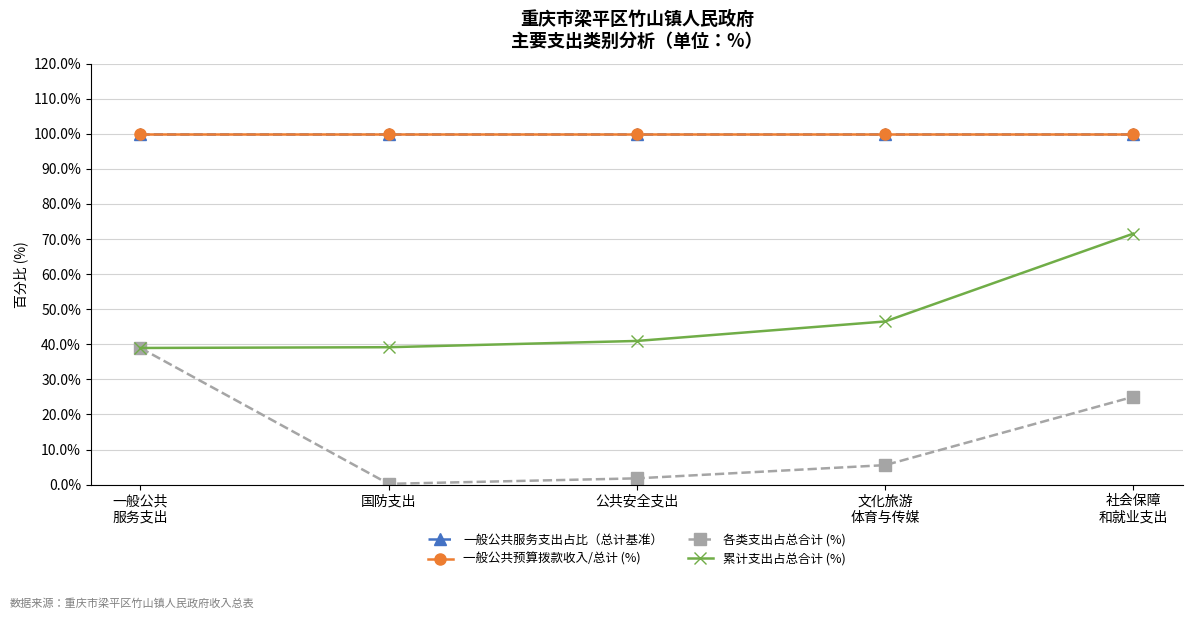

At how many categories does at least one series exceed 56?

5